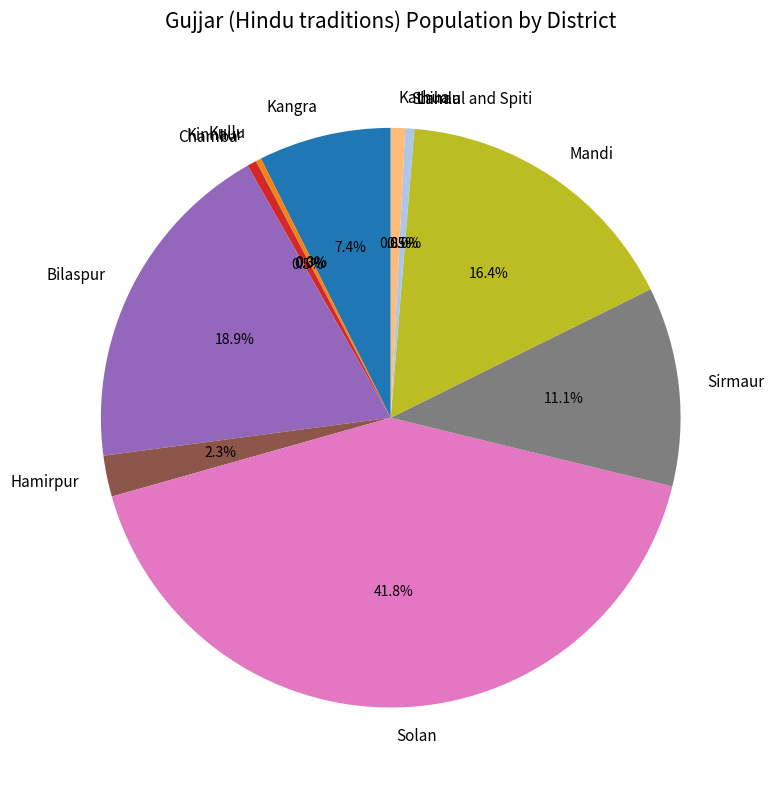

What percentage is NOT represented by Hamirpur?

97.7%